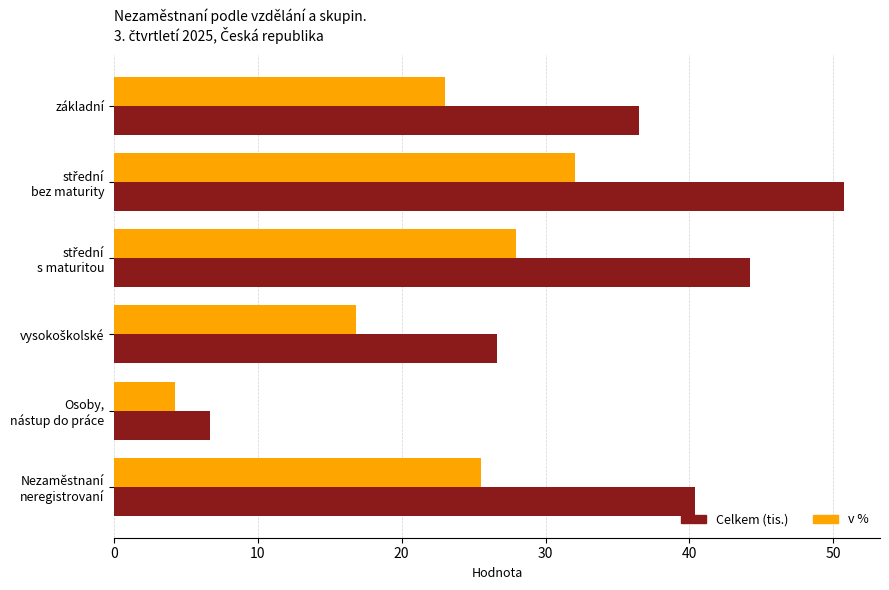

What is the greatest value displayed?

50.7